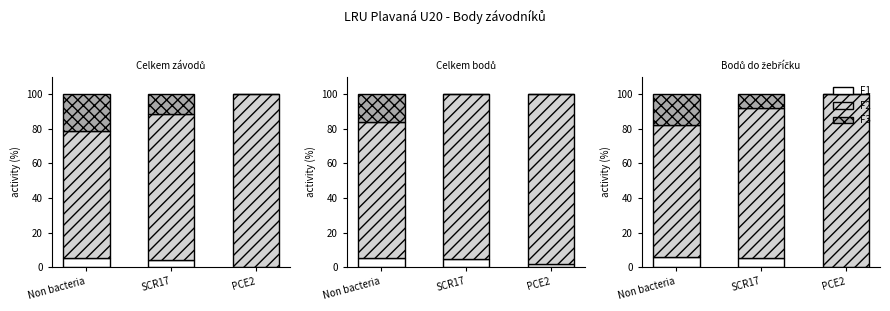

Which category has the highest value in the F2 series?

PCE2